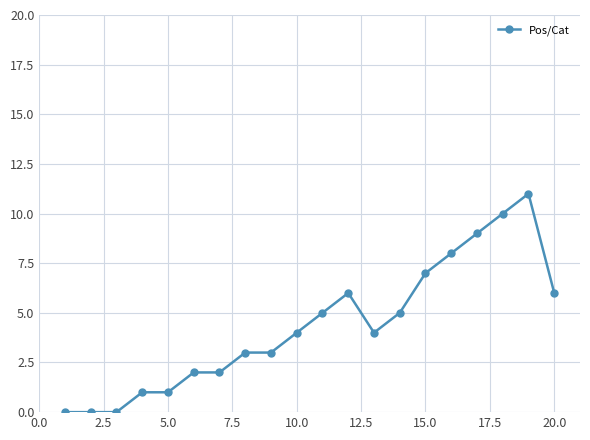

True or false: there are more than 0 points higher than both neighbors.

True